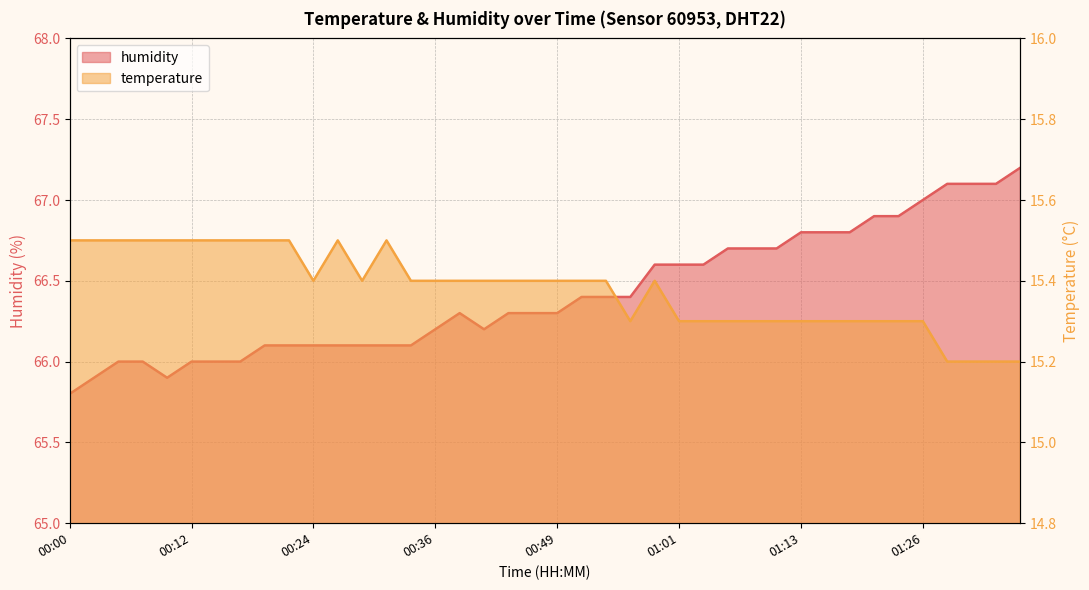

What are all the series names shown in the legend?

temperature, humidity